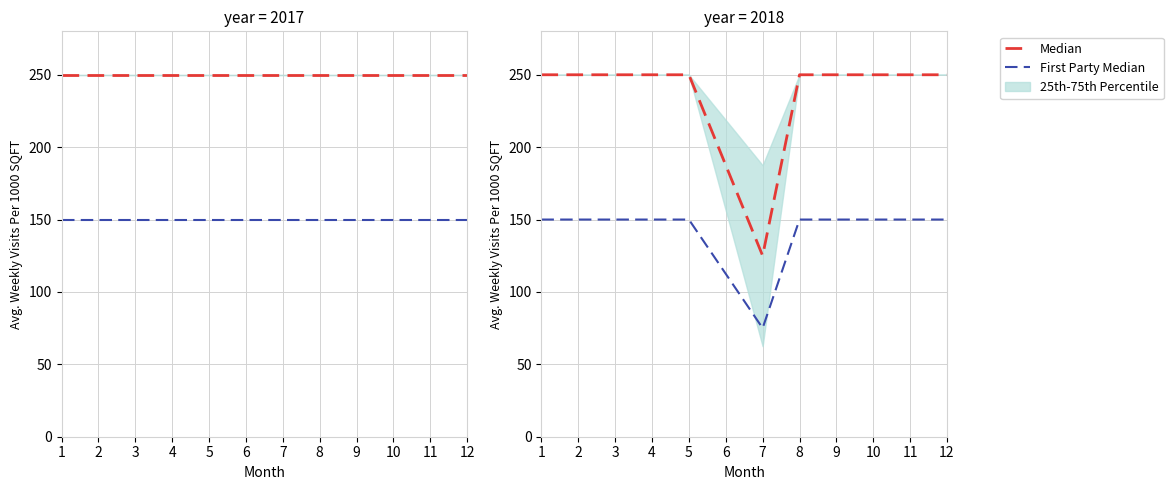

At which category is the sum across all series the highest?

1